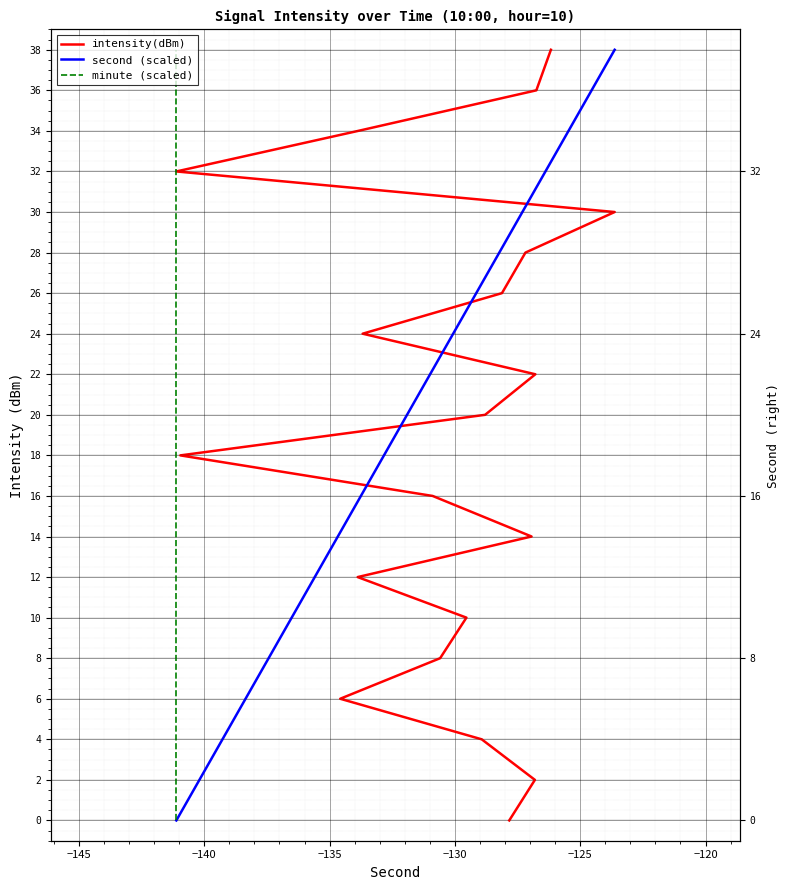

How many values in the minute (scaled) series exceed 20?

9